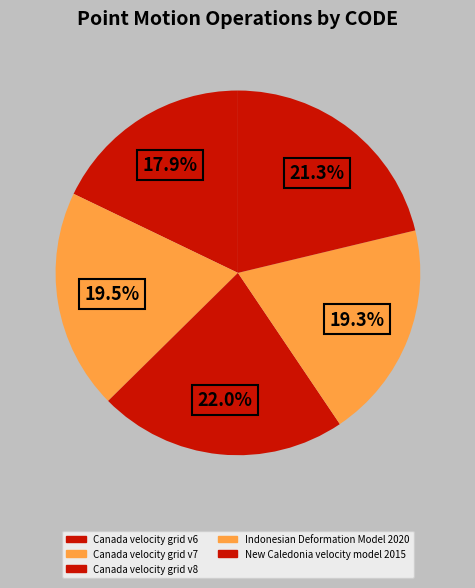

Count the number of slices in the pie.

5